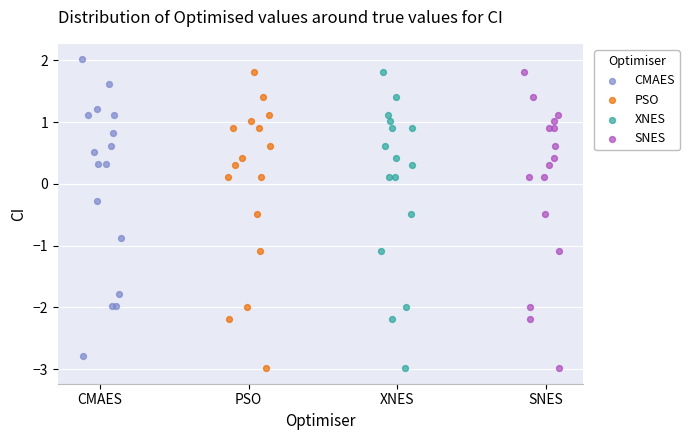

Which series reaches the maximum Y coordinate?

CMAES